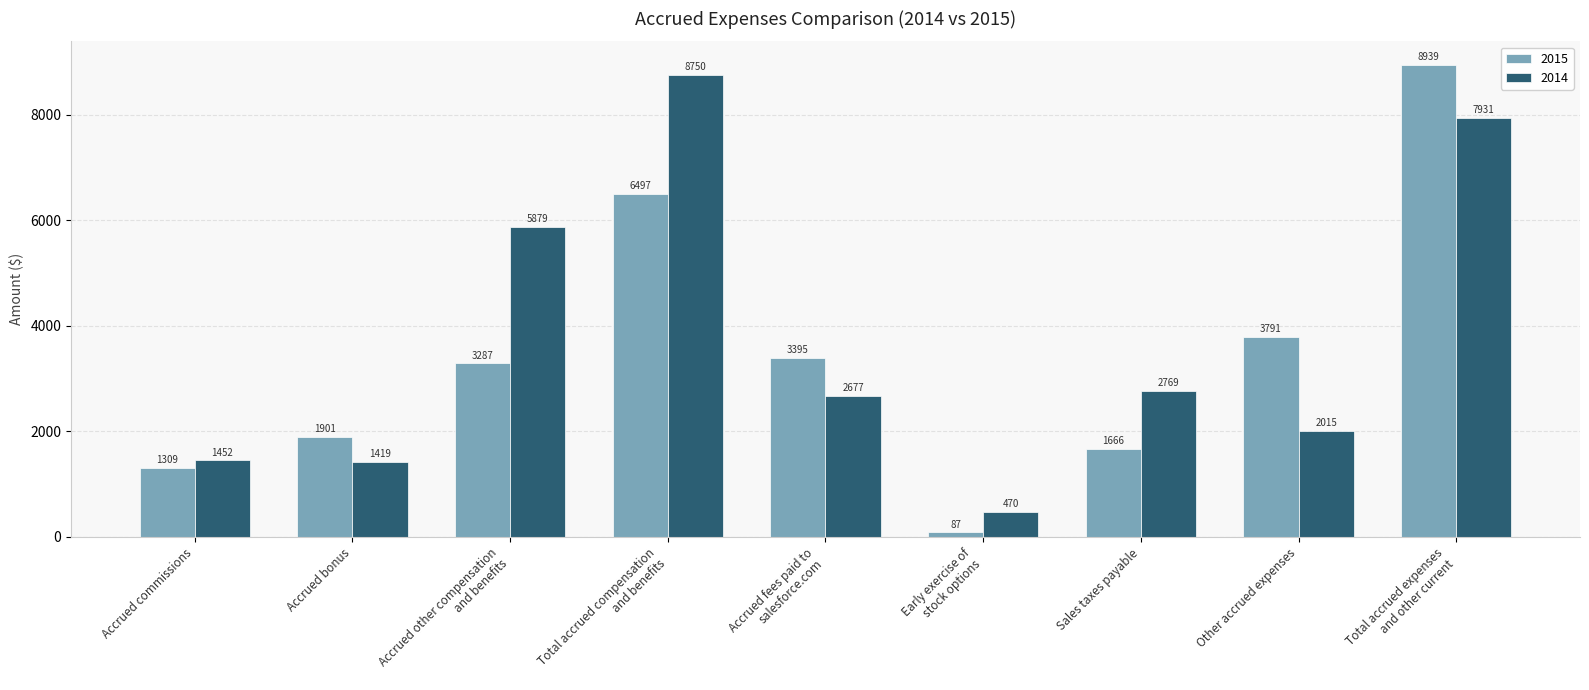

Reading right to left, what are all the values shown in this chart?

2015: Total accrued expenses
and other current=8939	Other accrued expenses=3791	Sales taxes payable=1666	Early exercise of
stock options=87	Accrued fees paid to
salesforce.com=3395	Total accrued compensation
and benefits=6497	Accrued other compensation
and benefits=3287	Accrued bonus=1901	Accrued commissions=1309
2014: Total accrued expenses
and other current=7931	Other accrued expenses=2015	Sales taxes payable=2769	Early exercise of
stock options=470	Accrued fees paid to
salesforce.com=2677	Total accrued compensation
and benefits=8750	Accrued other compensation
and benefits=5879	Accrued bonus=1419	Accrued commissions=1452